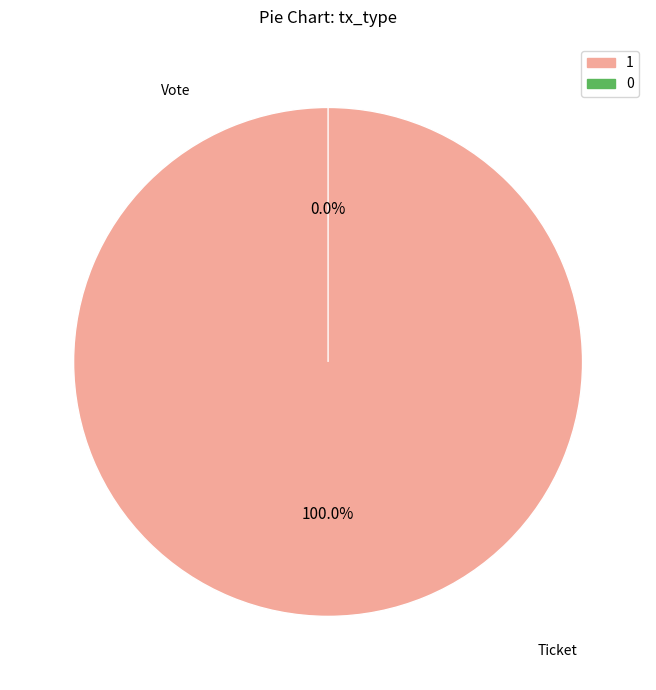

Does Vote represent more than half of the total?

Yes